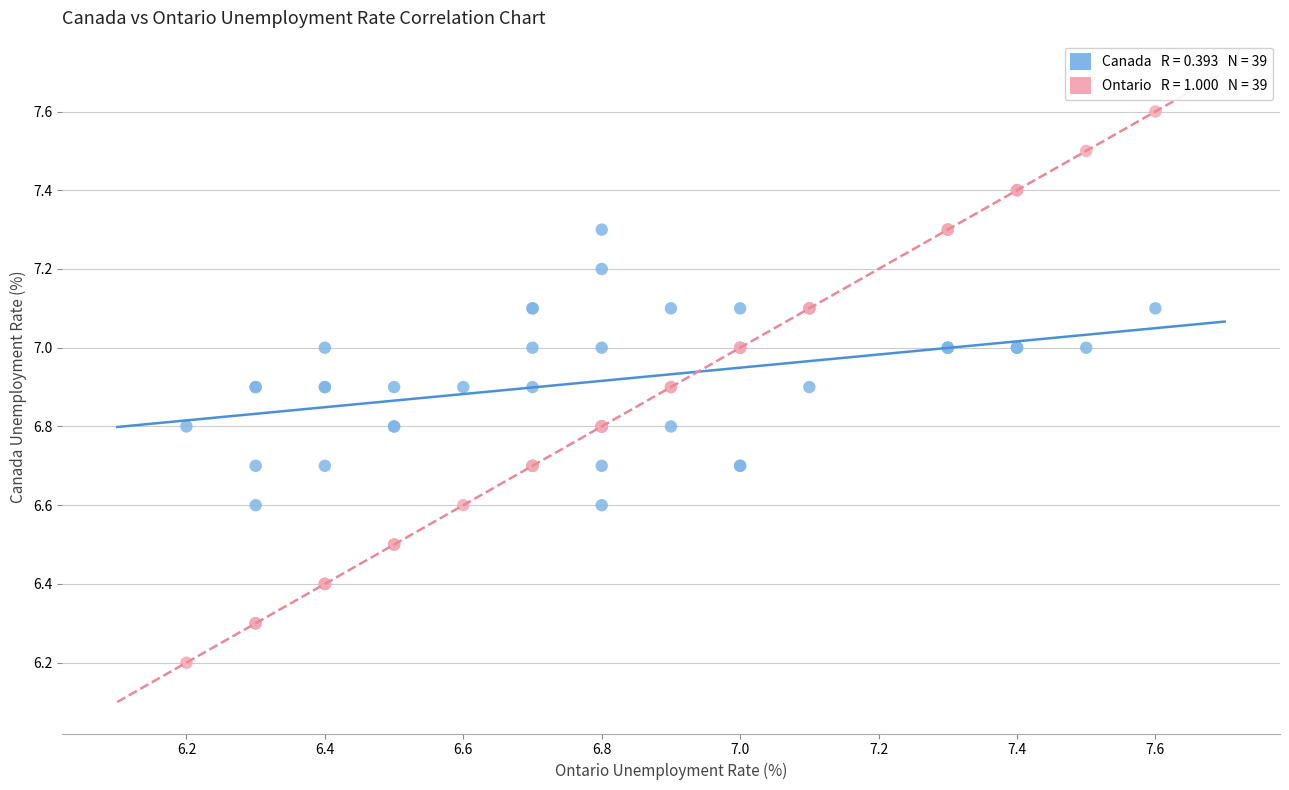

Across all series, what Y value is closest to 6?

6.2